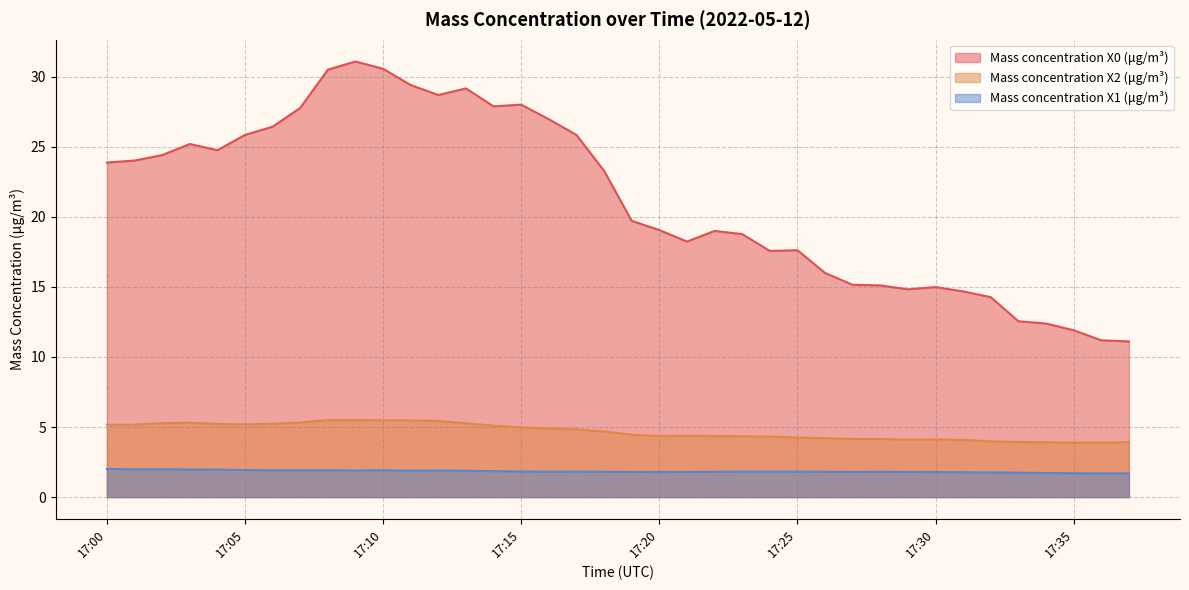

Where does the Mass concentration X2 (μg/m³) series first go above 4?

17:00